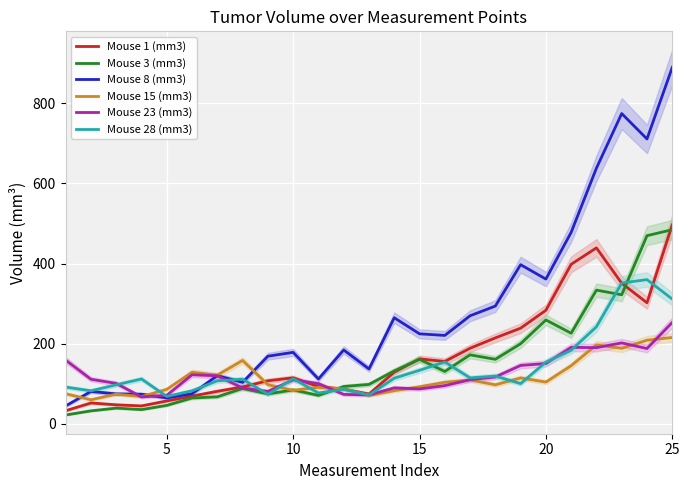

What is the value of the Mouse 1 (mm3) point at the 14th from the left?

128.7